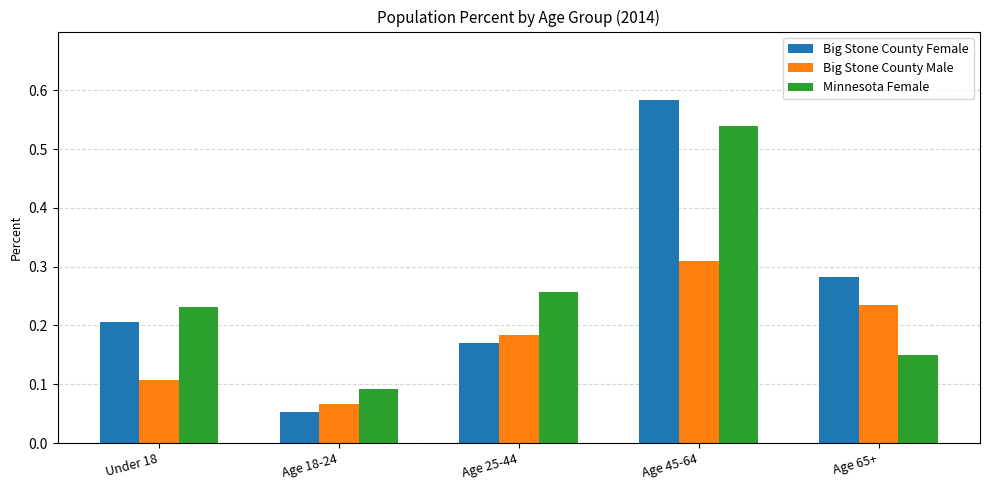

Which series has the widest spread of values?

Big Stone County Female